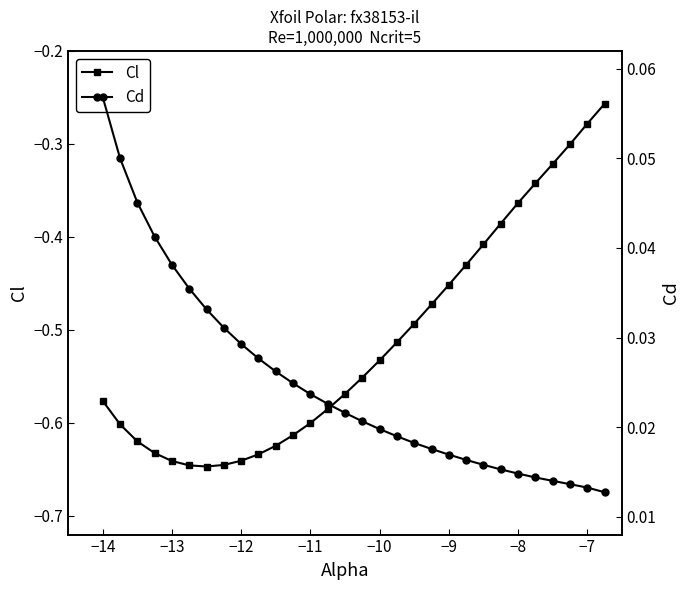

Does the chart have visible grid lines?

No